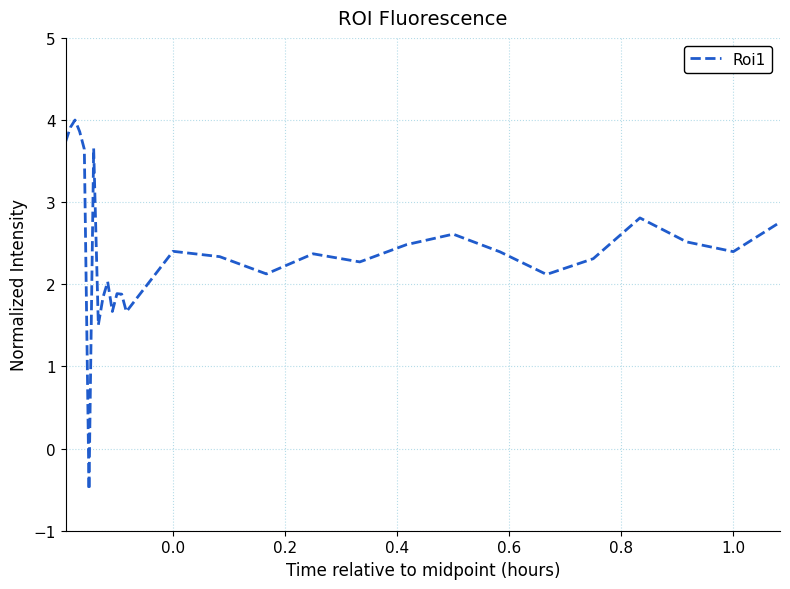

What is the difference between the maximum and minimum values?

4.5